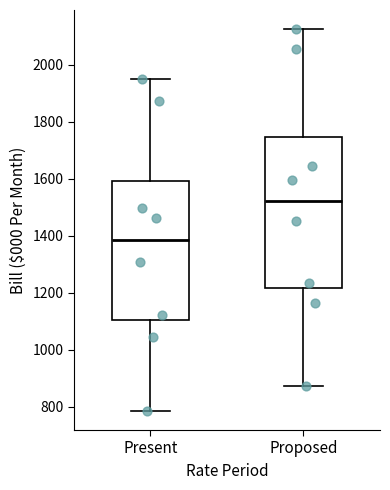

Reading left to right, read every box against the y-axis: the position of its median line, the range the box covers, and the ends of its whiskers. The values are not printed on the chart, so give them approximately, as read against the axis.

Present: median 1380, box 1100 to 1600, whiskers 780 to 1940
Proposed: median 1520, box 1220 to 1740, whiskers 880 to 2120